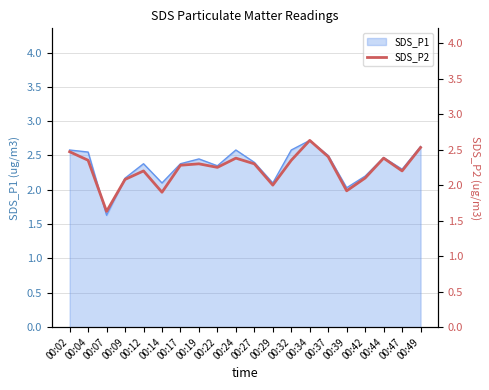

What is the minimum value shown in the chart?

1.6